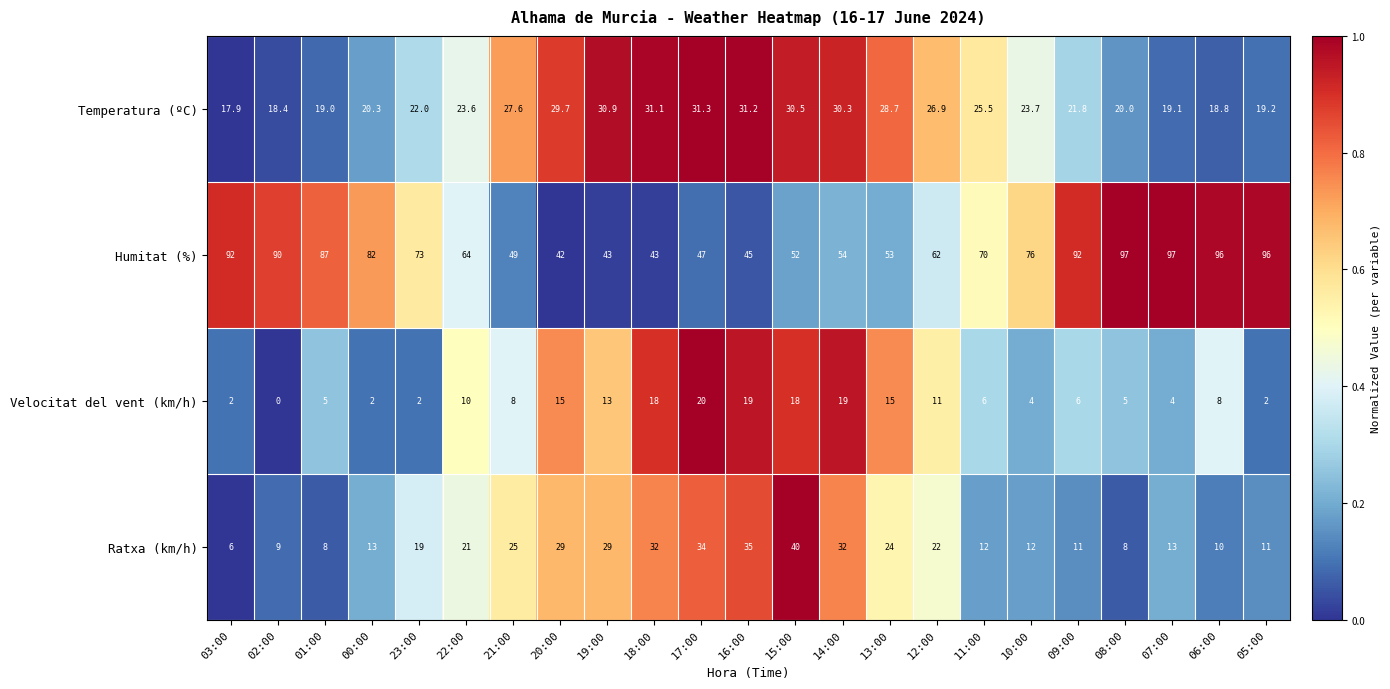

The Temperatura (ºC) series shows 6.4 at 02:00. True or false?

False